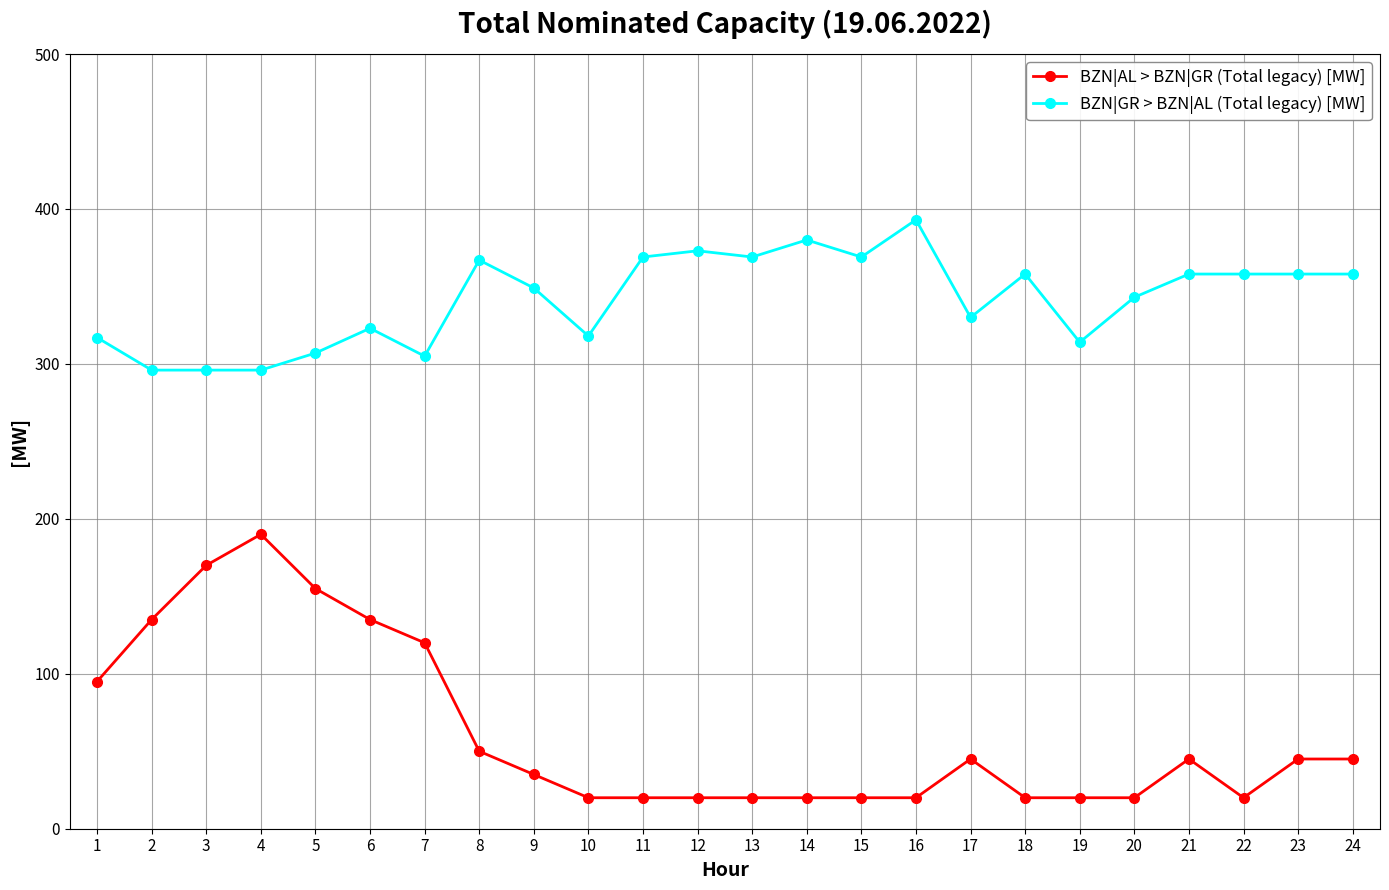

What is the sum of all BZN|AL > BZN|GR (Total legacy) [MW] values?

1485